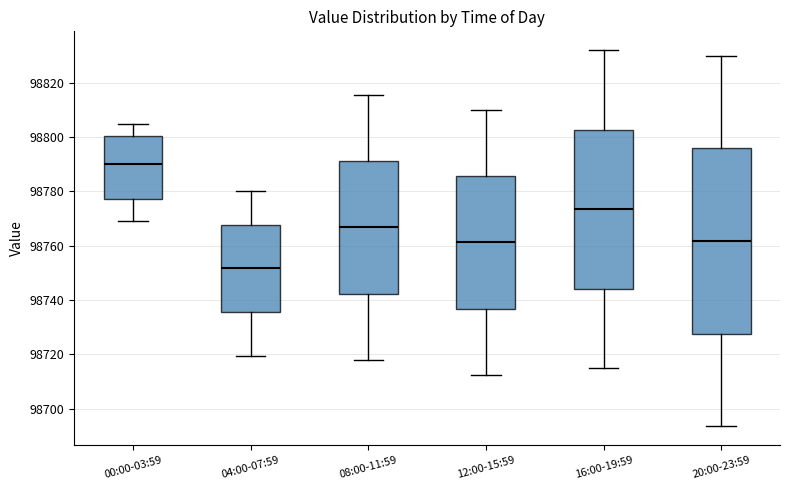

Where is the upper edge of the box for 08:00-11:59 on the y-axis? The values are not printed on the chart, so give them approximately, as read against the axis.

98792